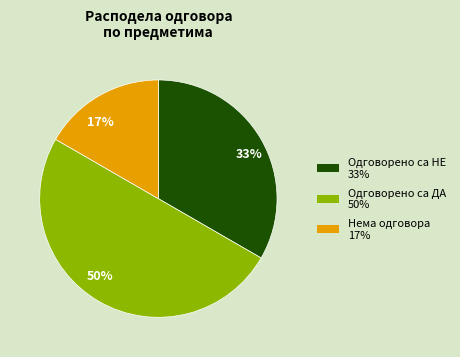

Rank the categories by value from lowest to highest.

17%, 33%, 50%